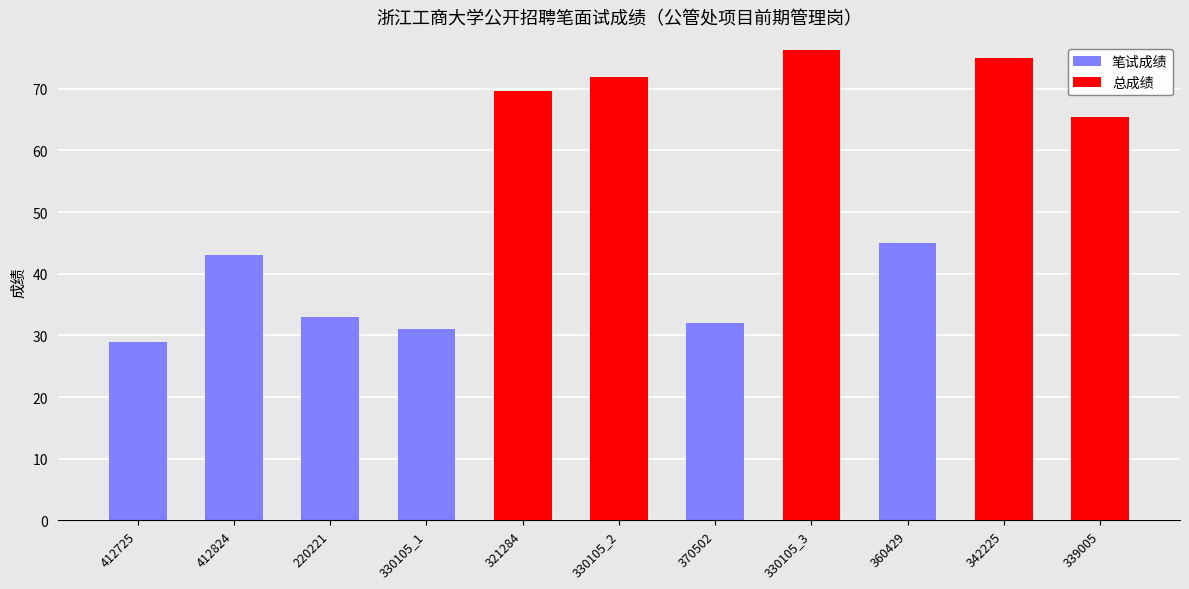

At which category is the sum across all series the highest?

342225